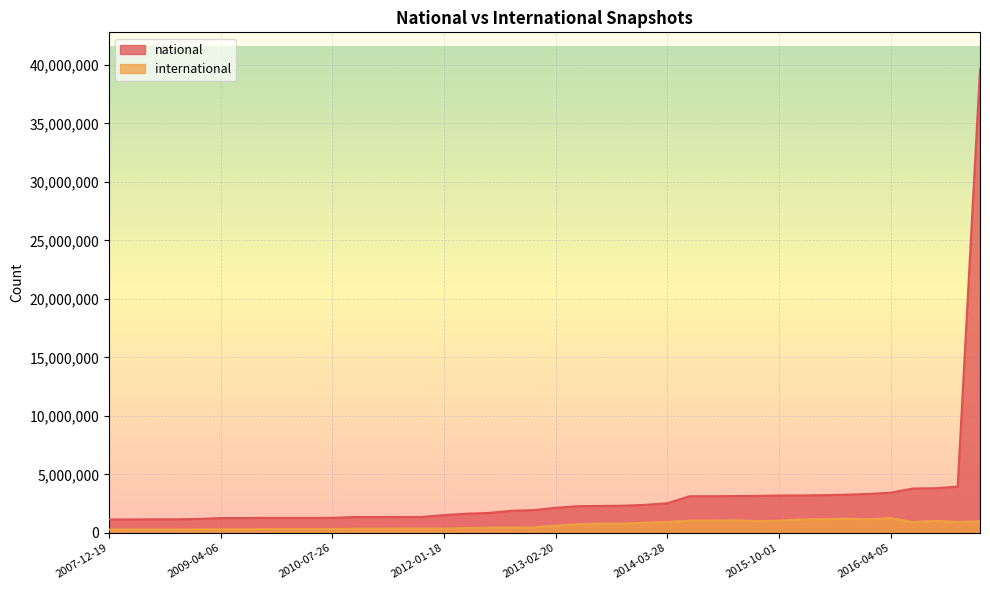

The value of international at 2011-09-05 is 367475. True or false?

True